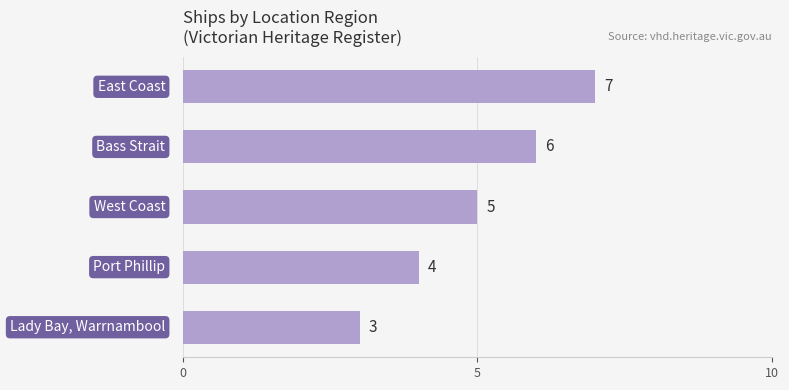

Count the number of data series in this chart.

1